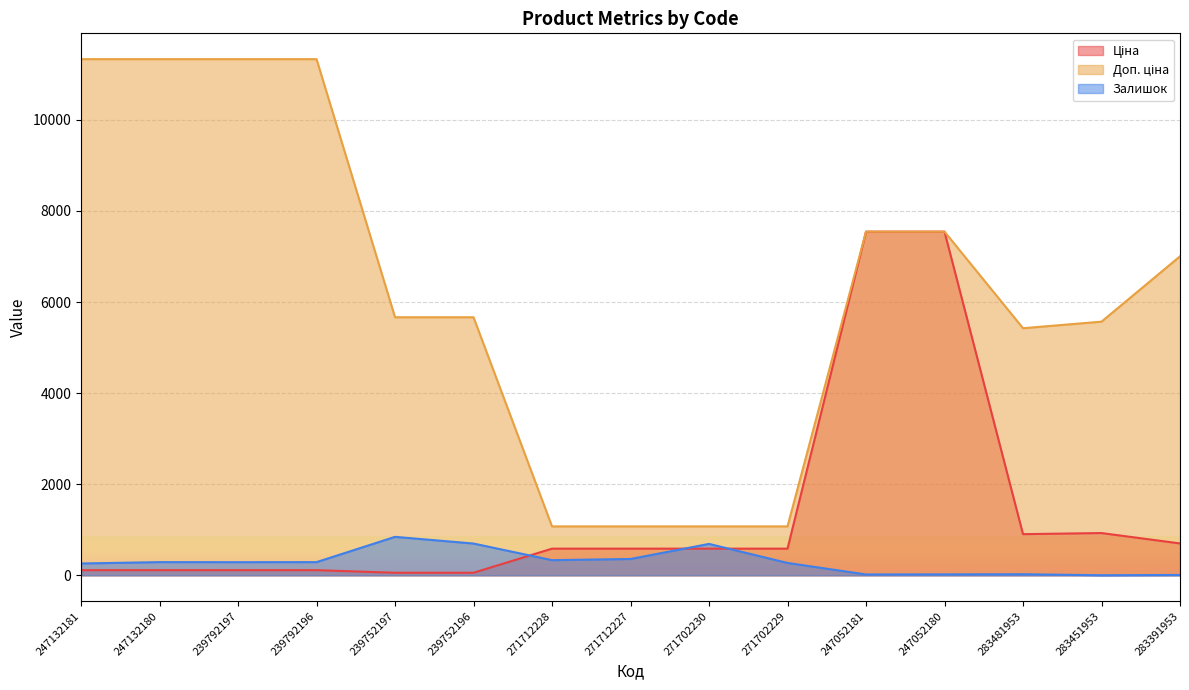

Does the chart display data point markers on the line(s)?

No